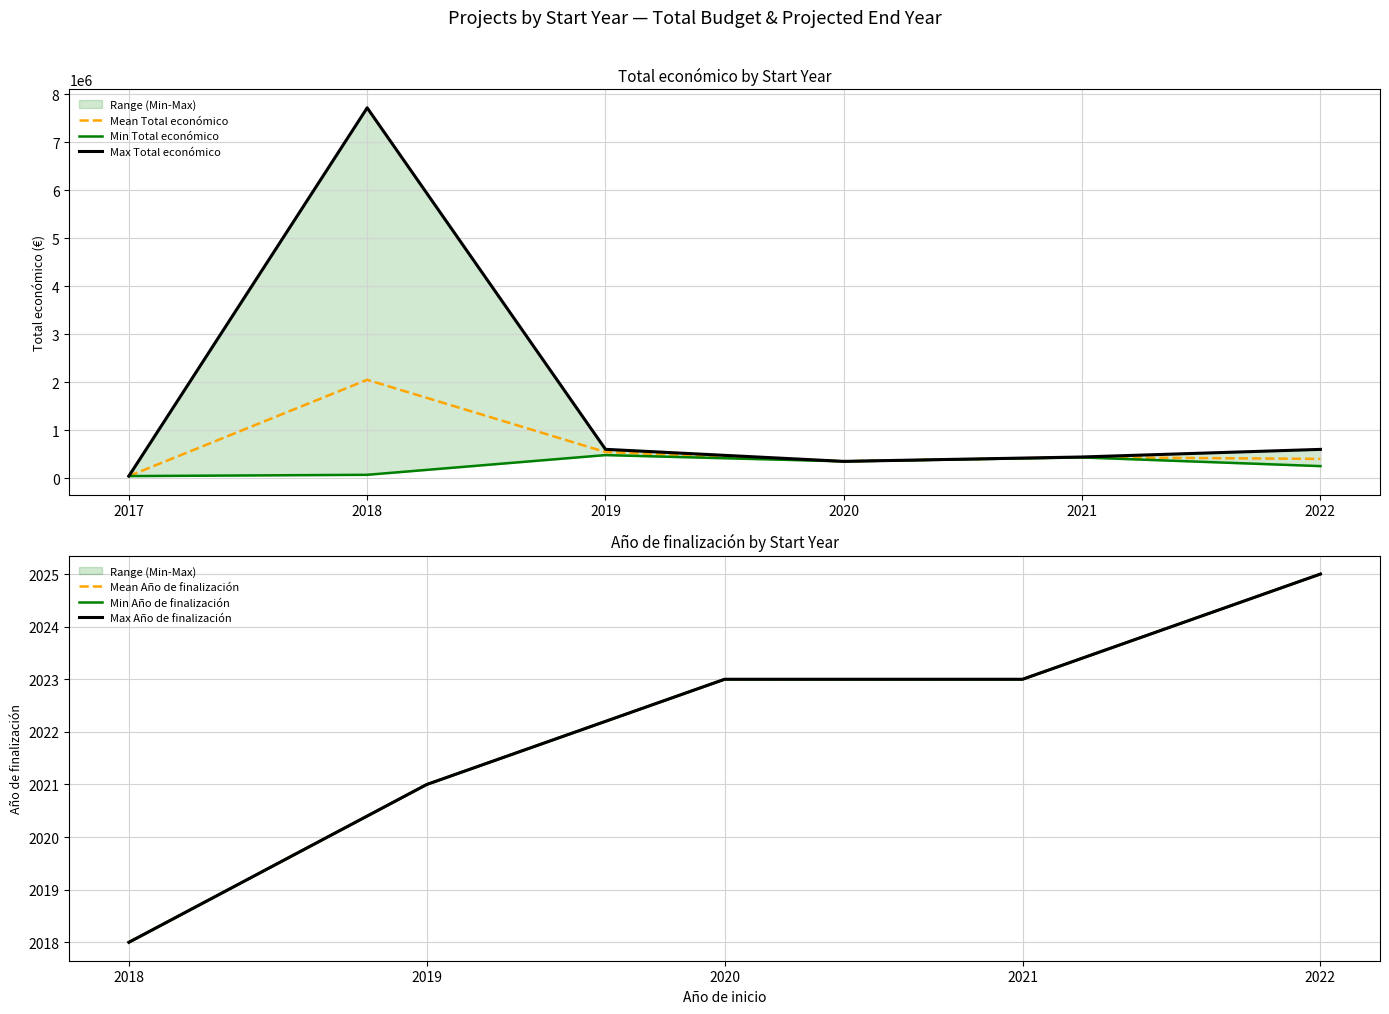

The value of Mean Total económico at 2019 is 543094.7. True or false?

True